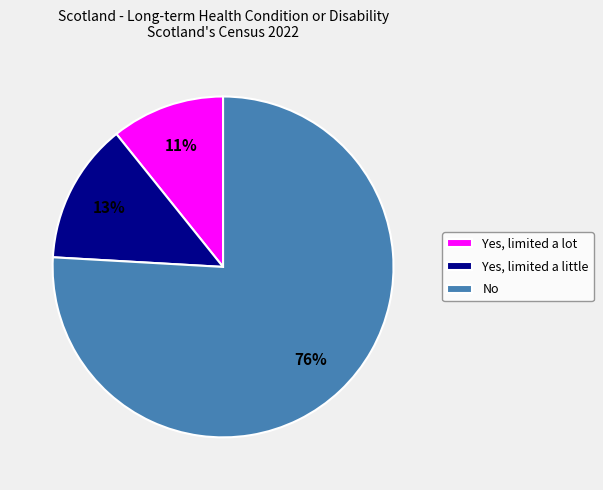

Is it true that Yes, limited a lot is 11% of the pie?

True